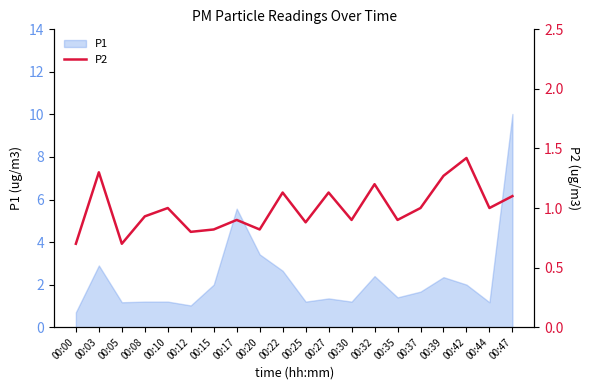

What is the minimum value for P1?

0.7